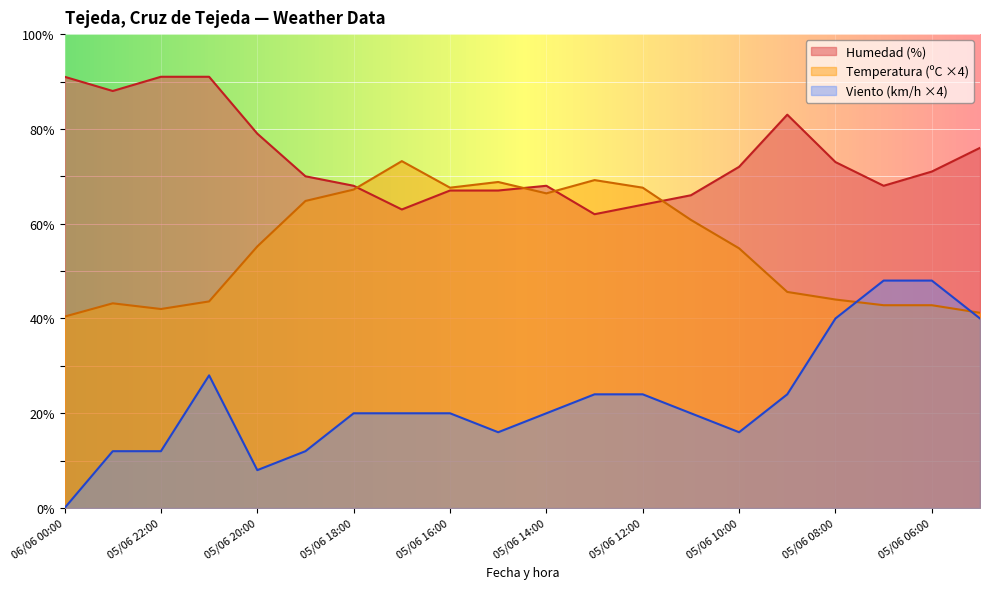

Between 06/06 00:00 and 05/06 21:00, which series saw the biggest shift?

Velocidad del viento (km/h)